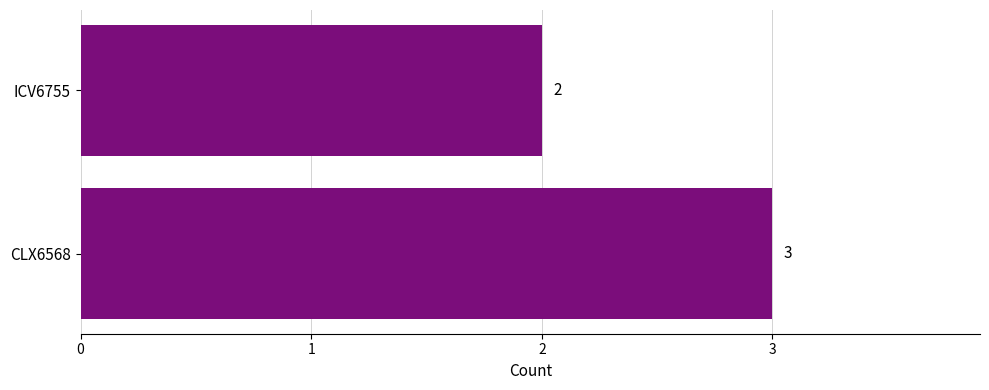

Approximately how many times larger is the value at CLX6568 compared to ICV6755?

1.5